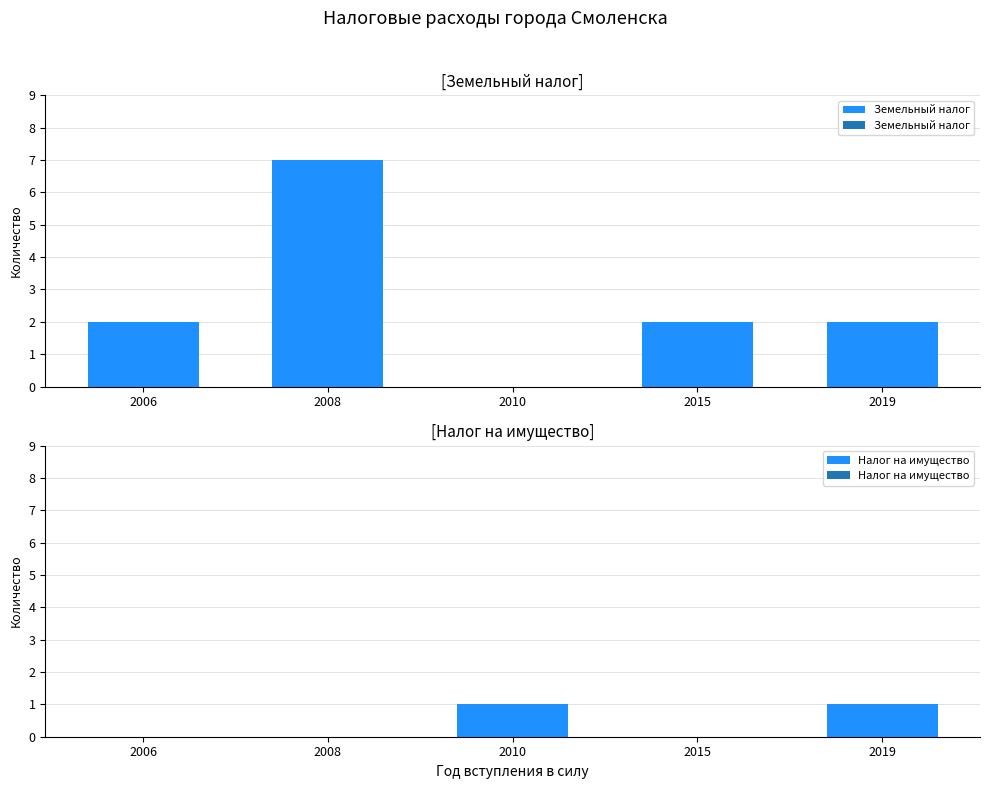

Between 2008 and 2006, which is larger?

2008